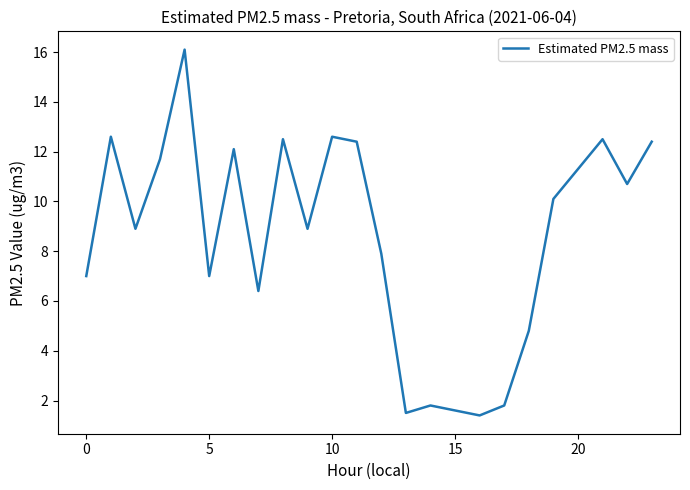

How many distinct data groups are displayed?

1